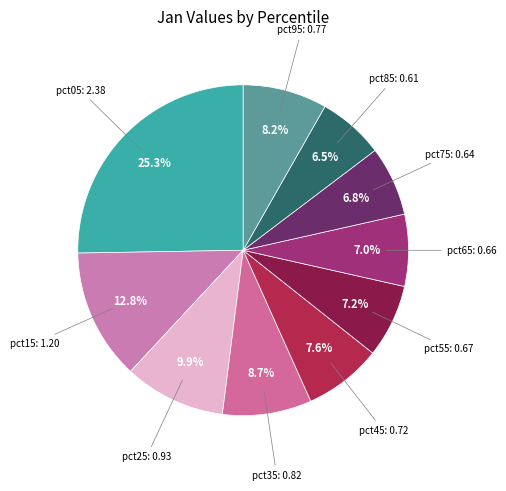

Count the number of slices in the pie.

10